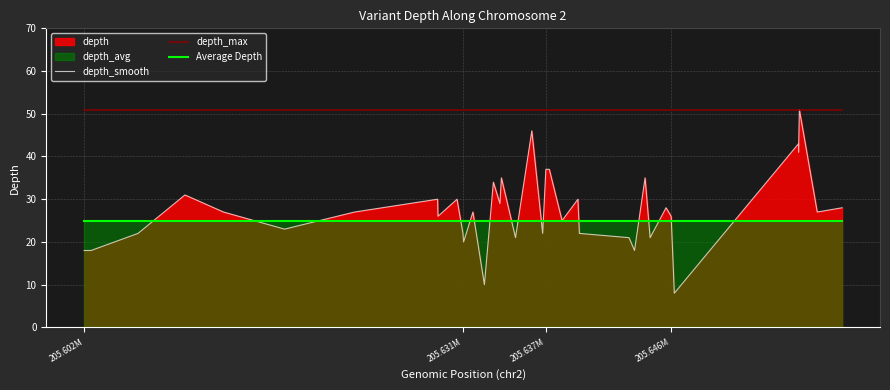

What is the maximum value shown in the chart?

51